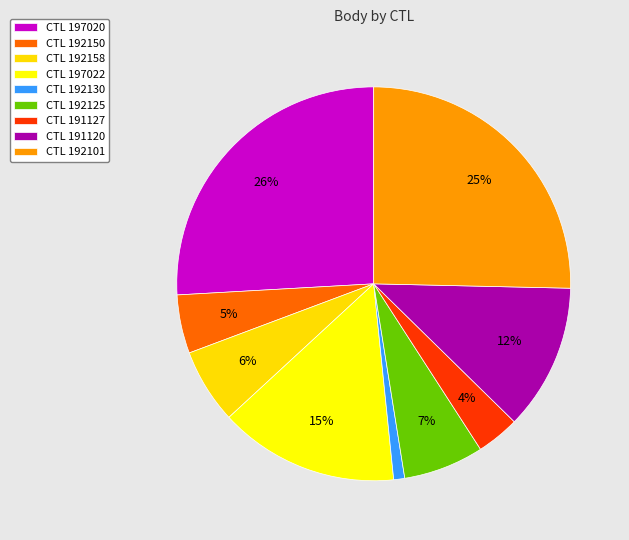

How many slices are in this pie chart?

9